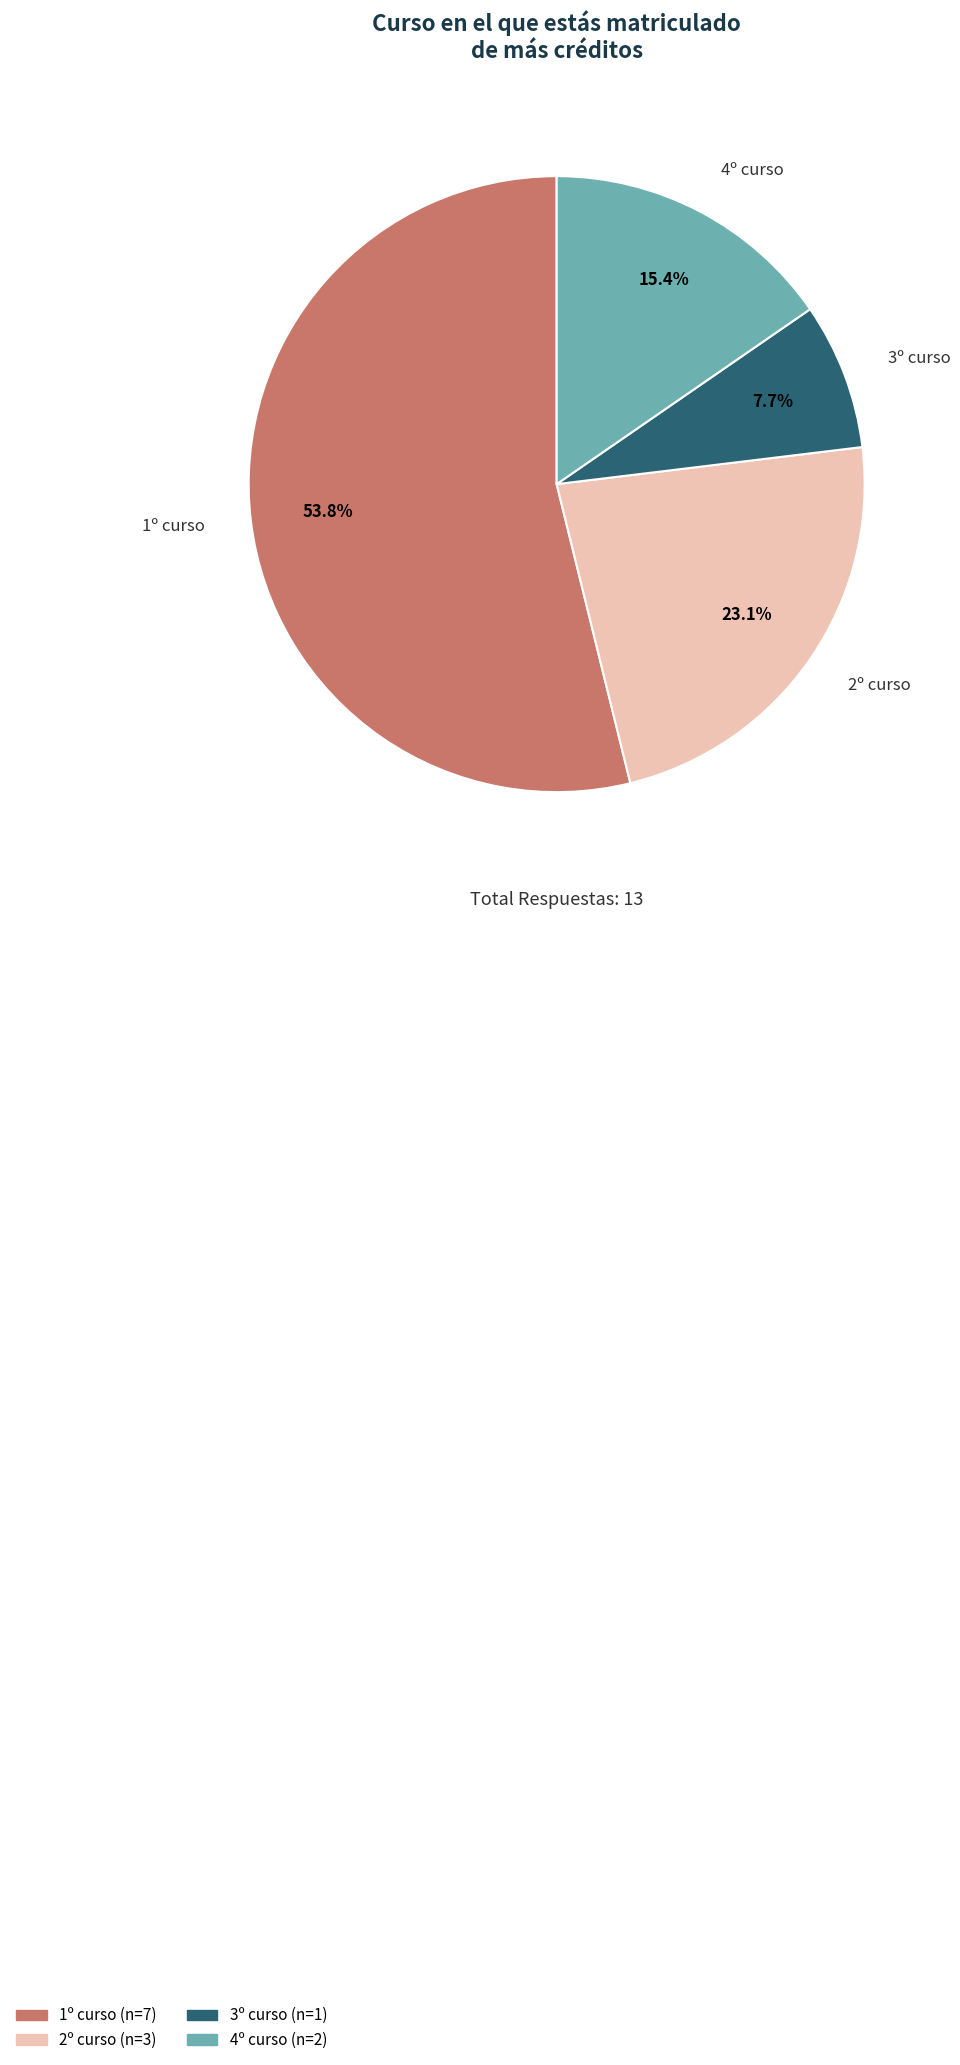

Does 1º curso represent more than half of the total?

Yes